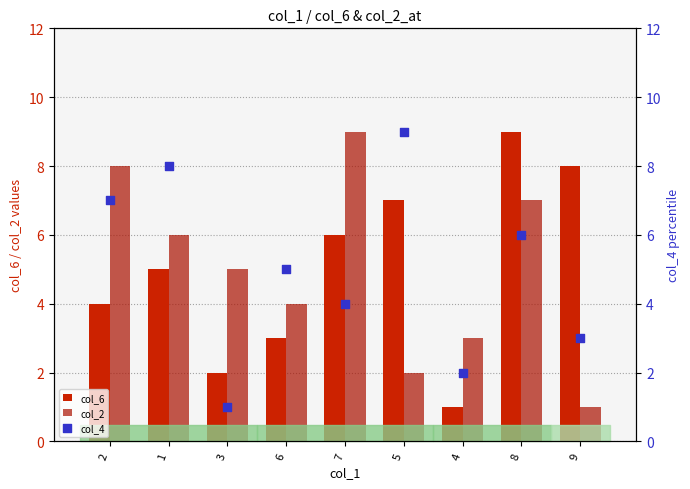

Which series has the largest total across all categories?

col_6